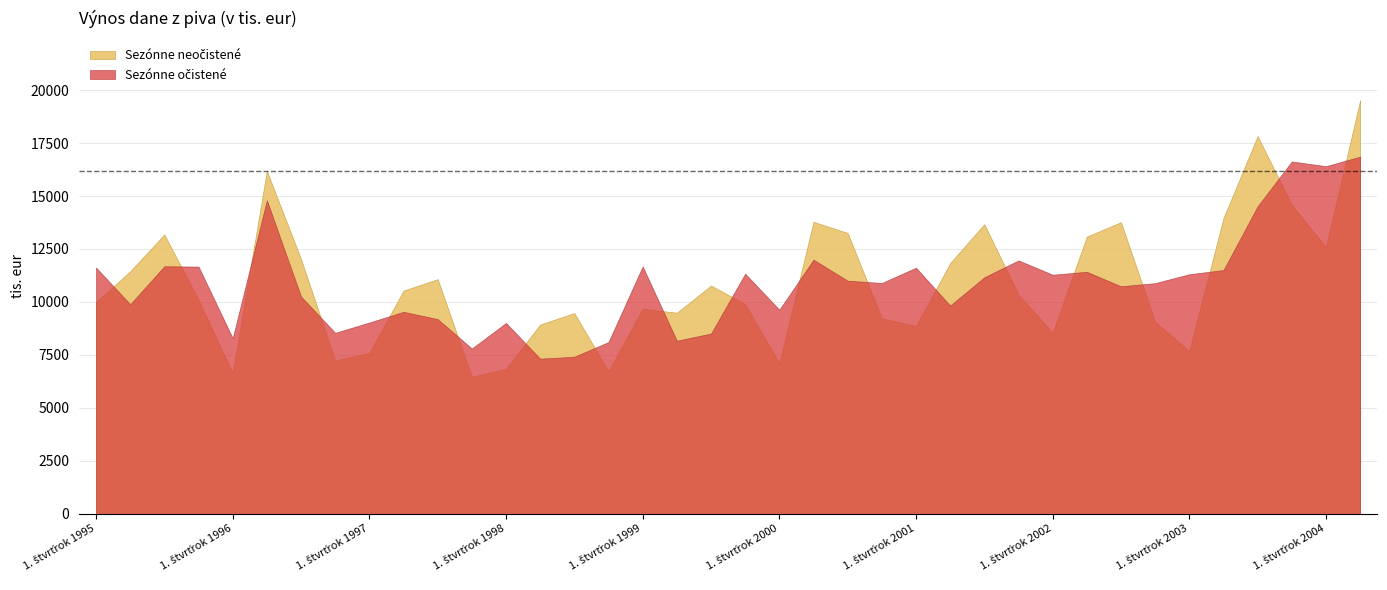

What is the label of the 8th point from the left?

4. štvrťrok 1996